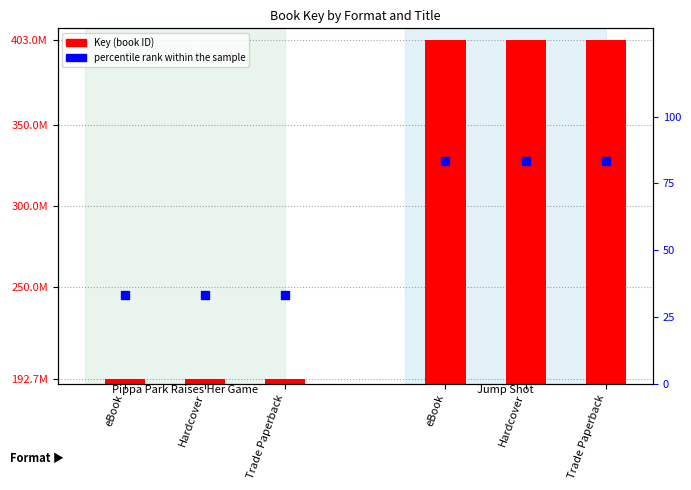

At how many categories does at least one series exceed 97189648?

6